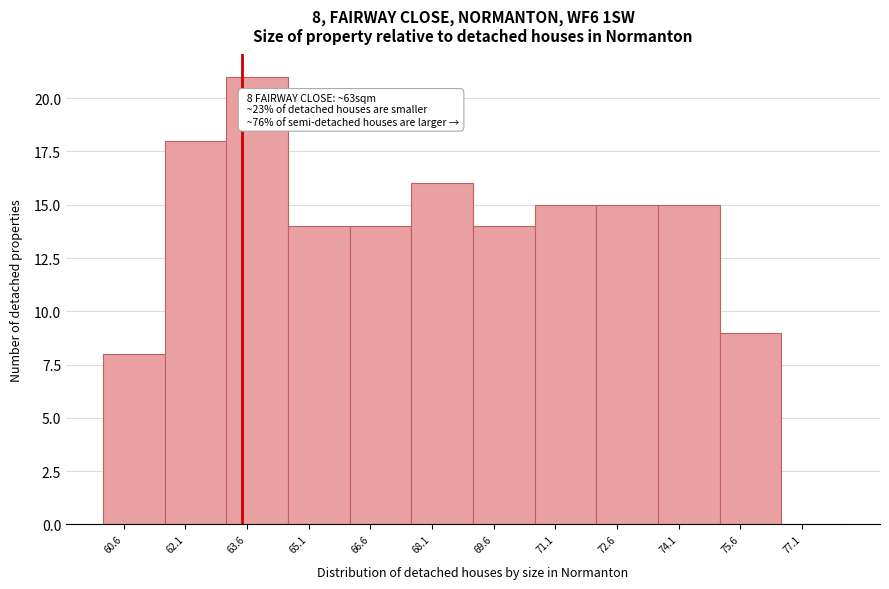

Which range on the x-axis has the tallest bar?

63.2 to 64.6